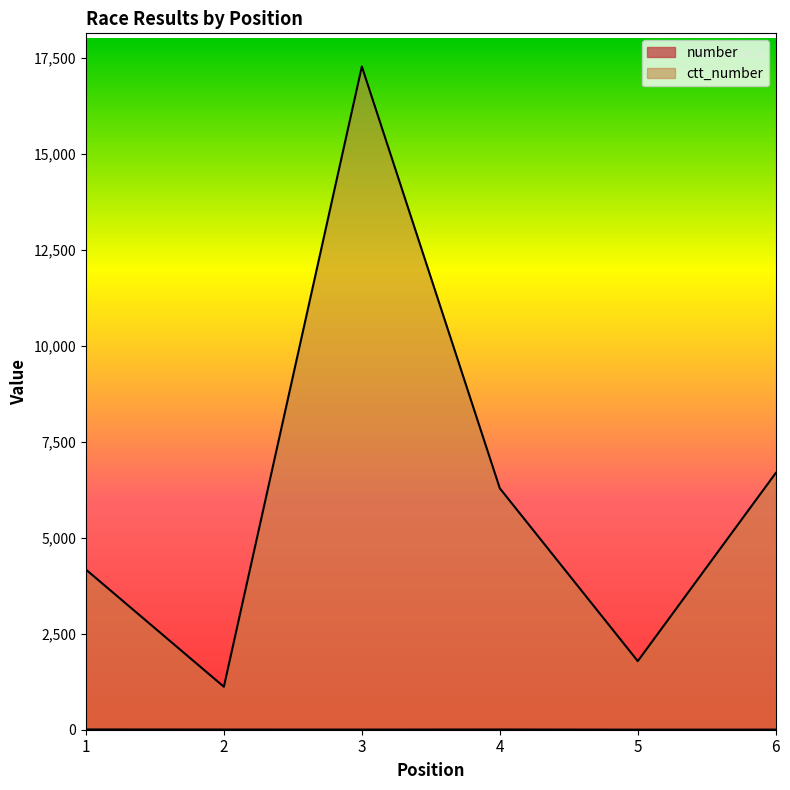

At how many categories does at least one series exceed 4775?

3